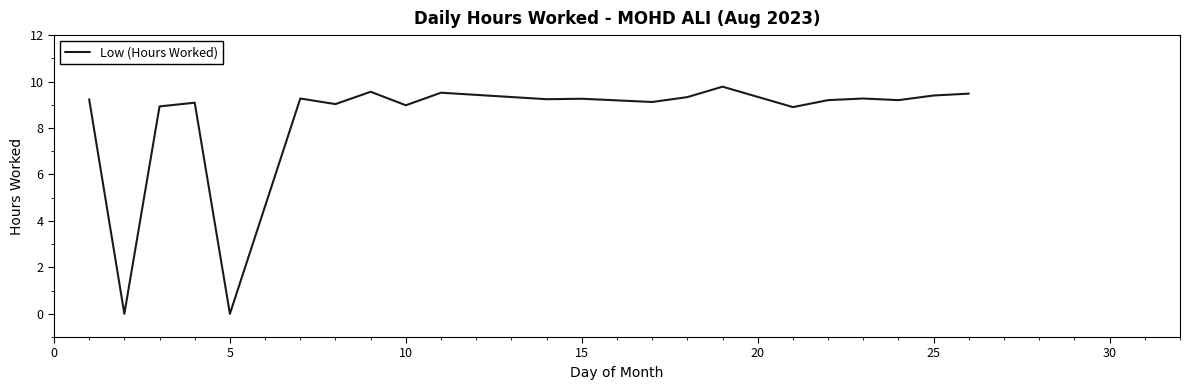

What is the sum of all values?

185.0